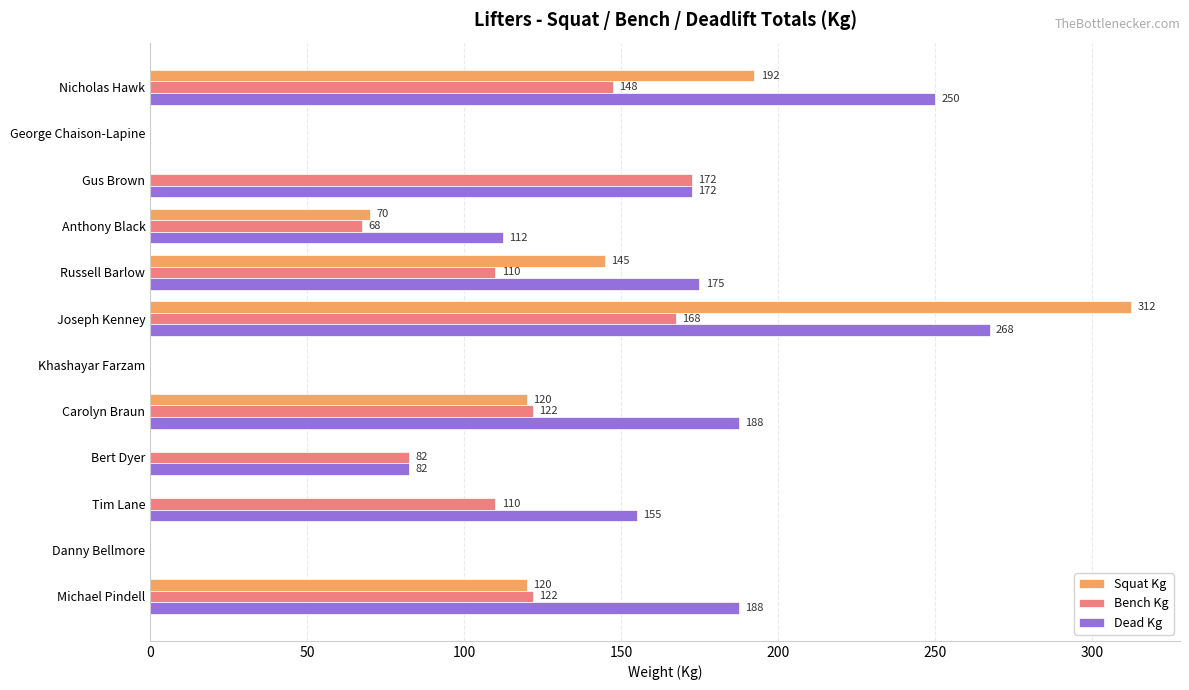

True or false: Dead Kg has a value of 155.0 at Tim Lane.

True